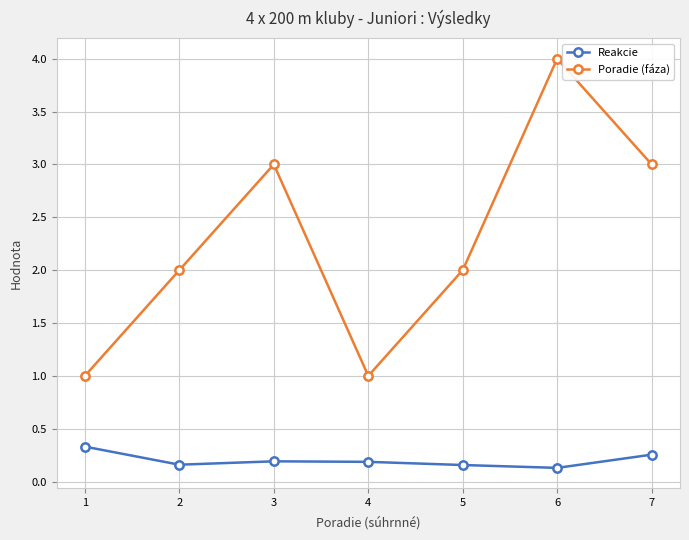

True or false: Poradie (fáza) has more than 1 interior local peaks.

True